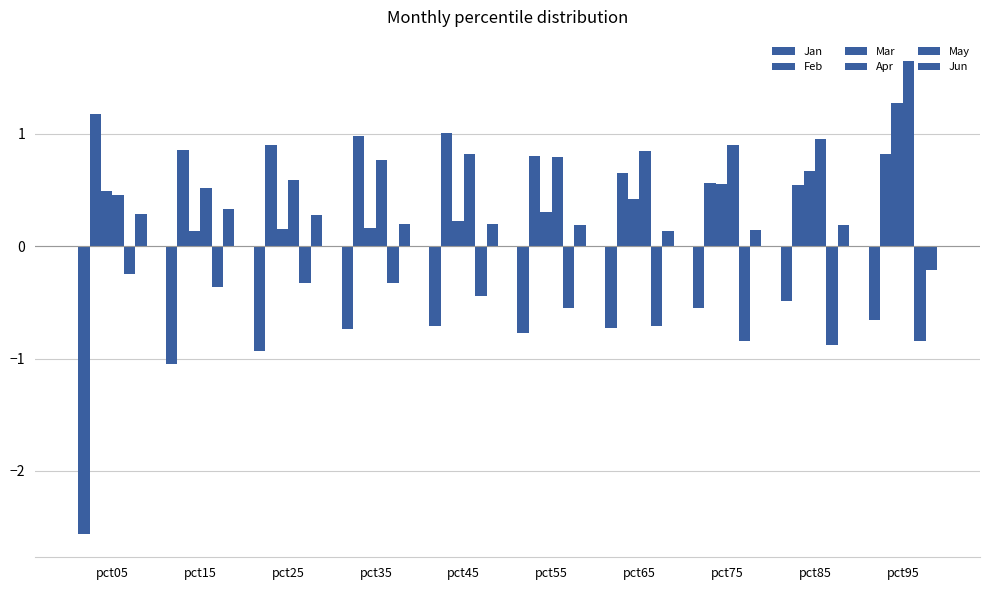

At which category does the chart reach its peak across all series?

pct95